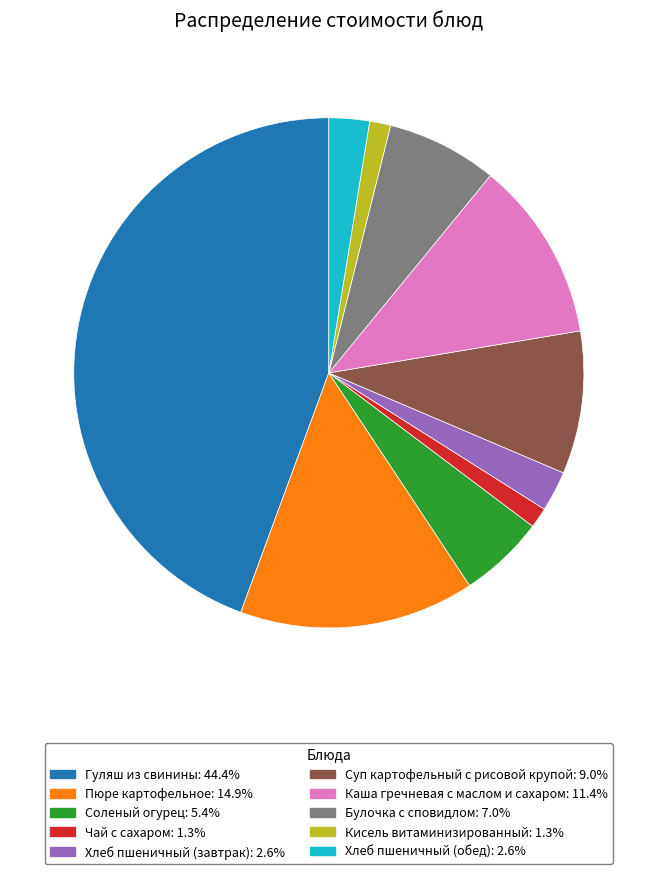

Is the sum of Булочка с сповидлом and Пюре картофельное greater than half?

No